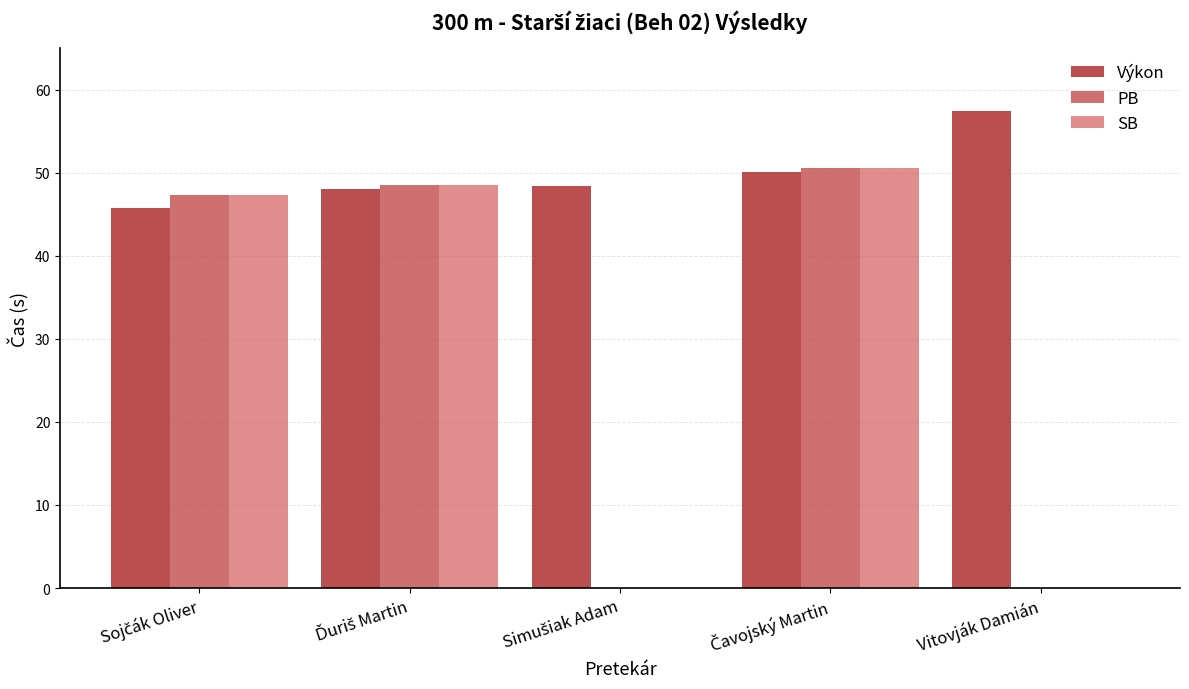

What are all the series names shown in the legend?

Výkon, PB, SB